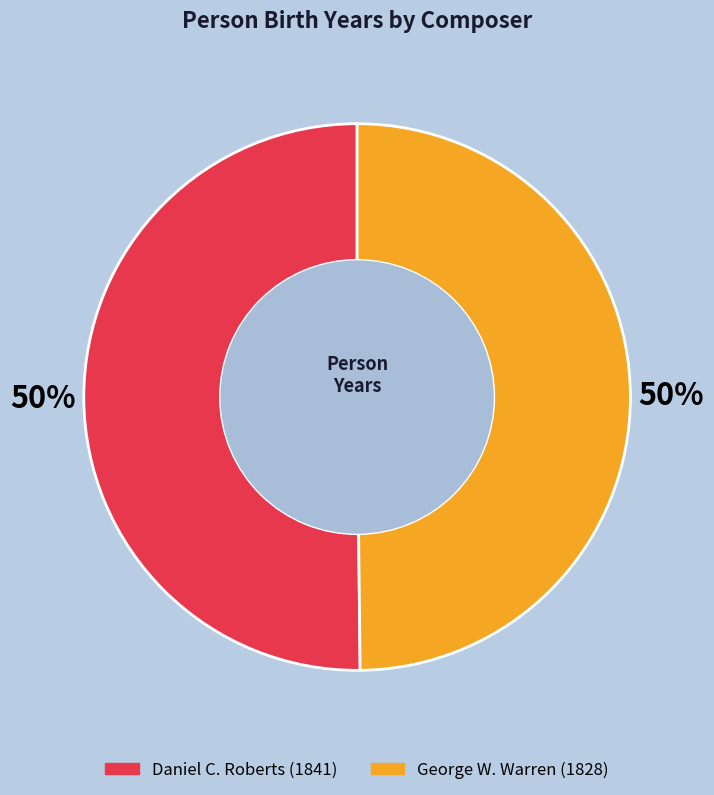

What is the ratio of the value at George W. Warren to the value at Daniel C. Roberts?

1.0